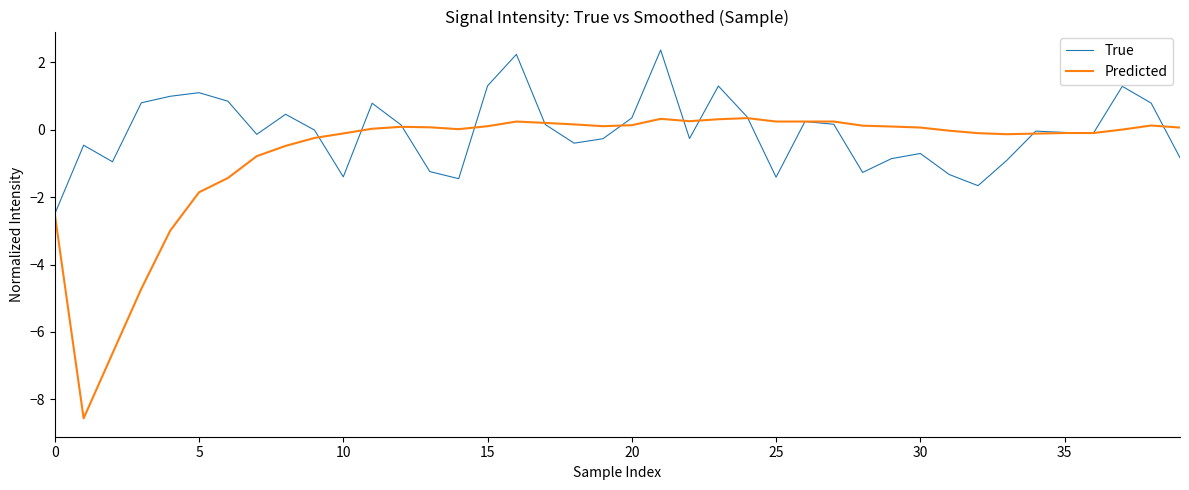

Does the chart display data point markers on the line(s)?

No